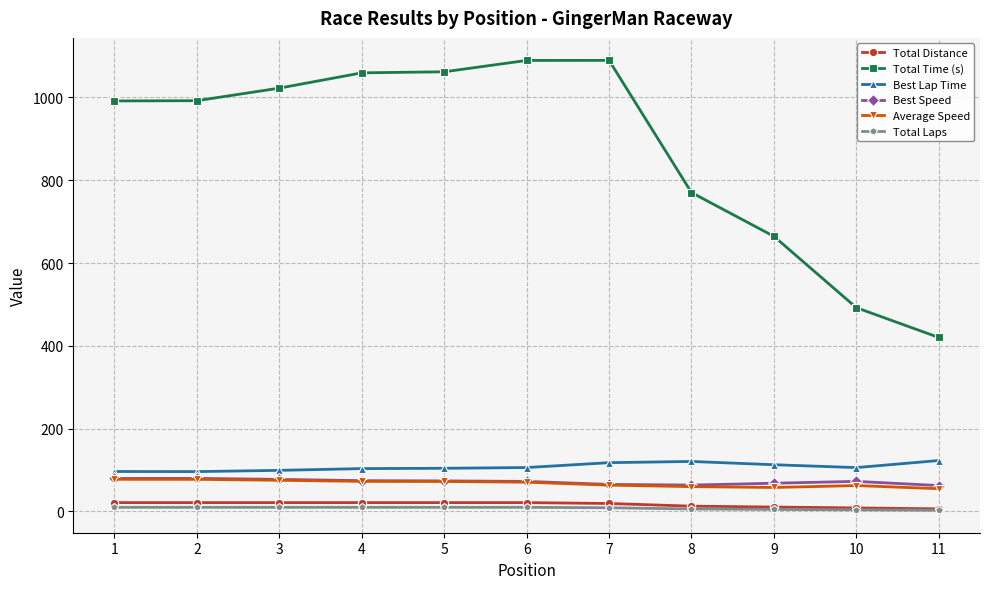

What is the value of the Best Speed point at the 2nd from the left?

80.0